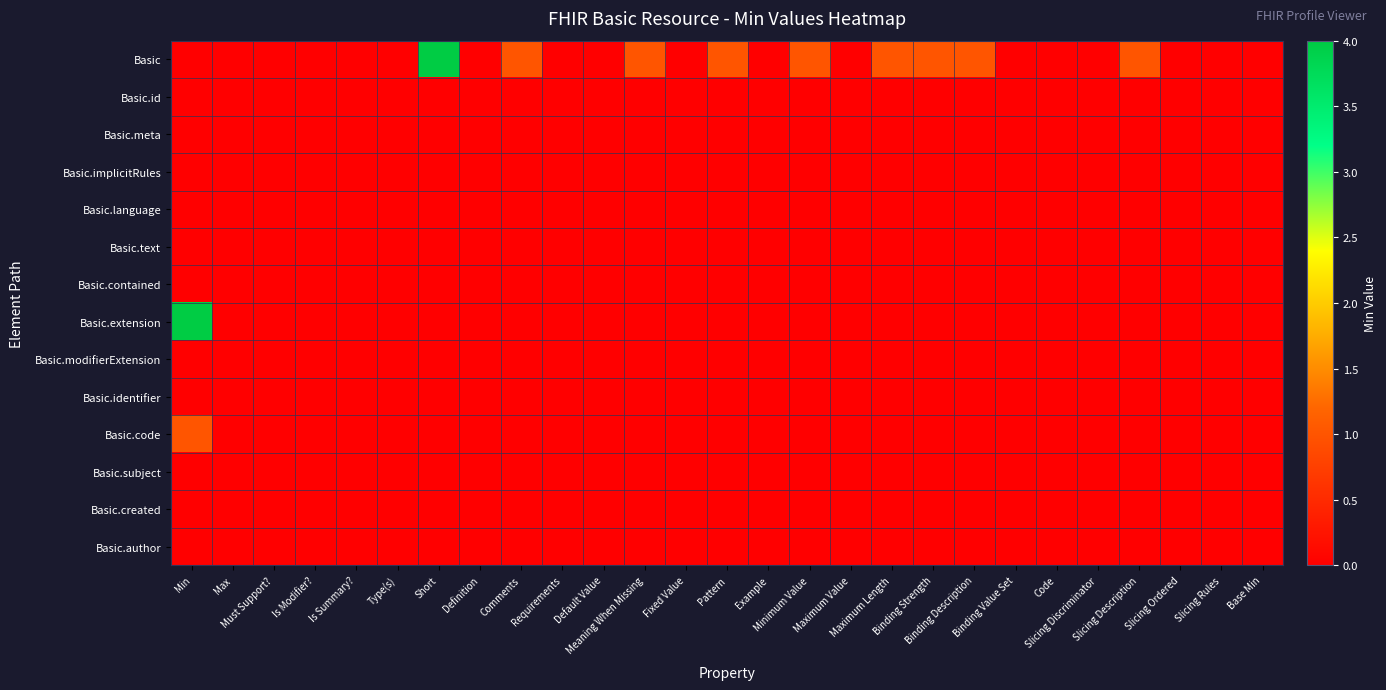

At which category does the chart reach its minimum across all series?

Min